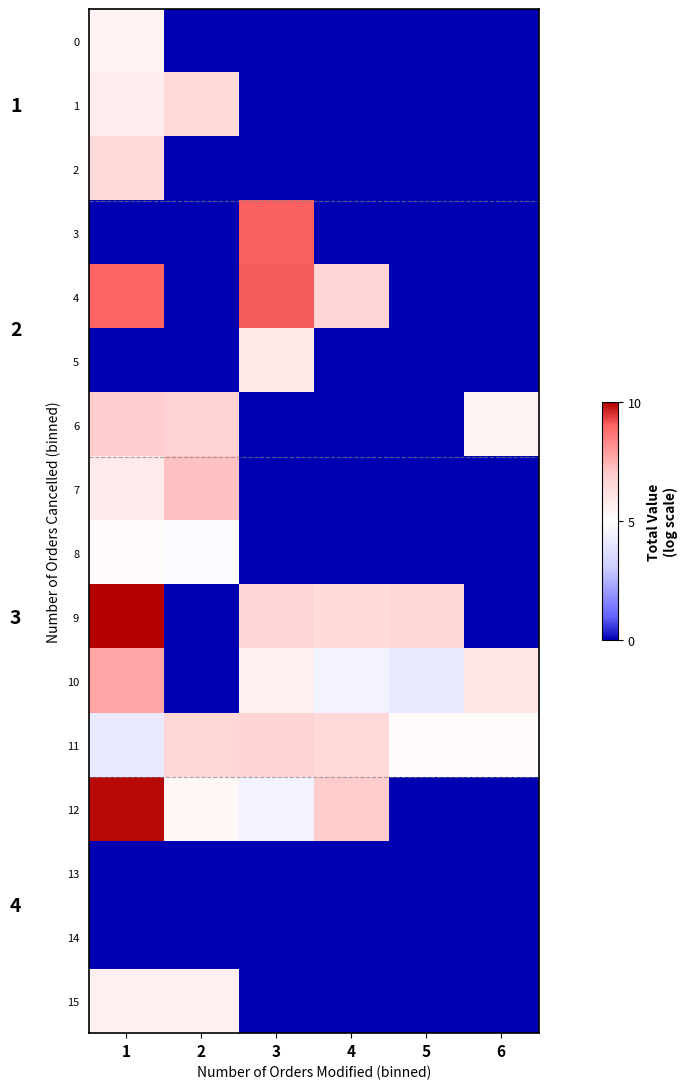

Reading left to right, extract all data points from this chart.

0: 1=12.6	2=0.0	3=0.0	4=0.0	5=0.0	6=0.0
1: 1=13.2	2=14.8	3=0.0	4=0.0	5=0.0	6=0.0
2: 1=15.0	2=0.0	3=0.0	4=0.0	5=0.0	6=0.0
3: 1=0.0	2=0.0	3=20.9	4=0.0	5=0.0	6=0.0
4: 1=20.8	2=0.0	3=21.0	4=15.3	5=0.0	6=0.0
5: 1=0.0	2=0.0	3=13.5	4=0.0	5=0.0	6=0.0
6: 1=15.8	2=15.5	3=0.0	4=0.0	5=0.0	6=12.5
7: 1=13.3	2=16.7	3=0.0	4=0.0	5=0.0	6=0.0
8: 1=11.9	2=11.2	3=0.0	4=0.0	5=0.0	6=0.0
9: 1=23.1	2=0.0	3=15.3	4=14.8	5=15.2	6=0.0
10: 1=17.9	2=0.0	3=12.9	4=10.5	5=9.7	6=13.9
11: 1=9.6	2=15.2	3=15.5	4=15.1	5=11.9	6=11.9
12: 1=22.9	2=12.3	3=10.5	4=16.2	5=0.0	6=0.0
13: 1=0.0	2=0.0	3=0.0	4=0.0	5=0.0	6=0.0
14: 1=0.0	2=0.0	3=0.0	4=0.0	5=0.0	6=0.0
15: 1=12.8	2=12.9	3=0.0	4=0.0	5=0.0	6=0.0